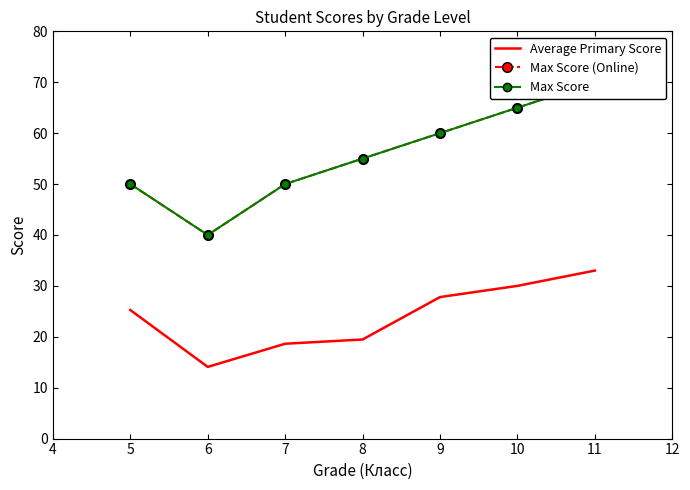

Is it true that Average Primary Score equals 4.9 at 6?

False